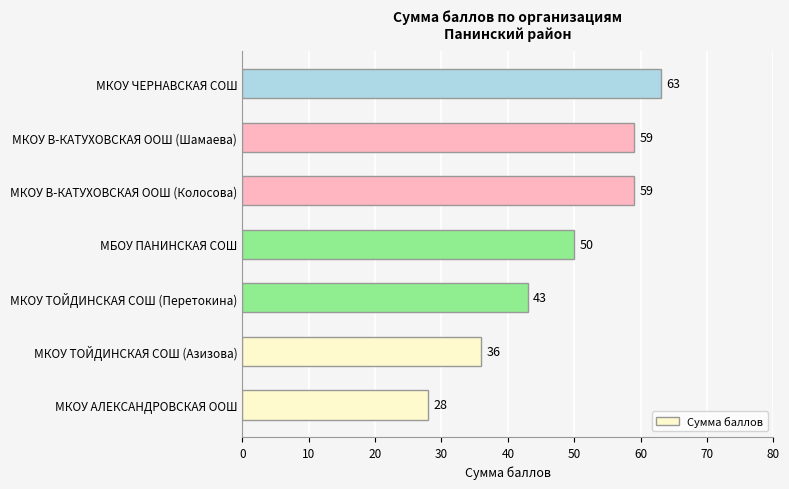

What is the maximum value shown in the chart?

63